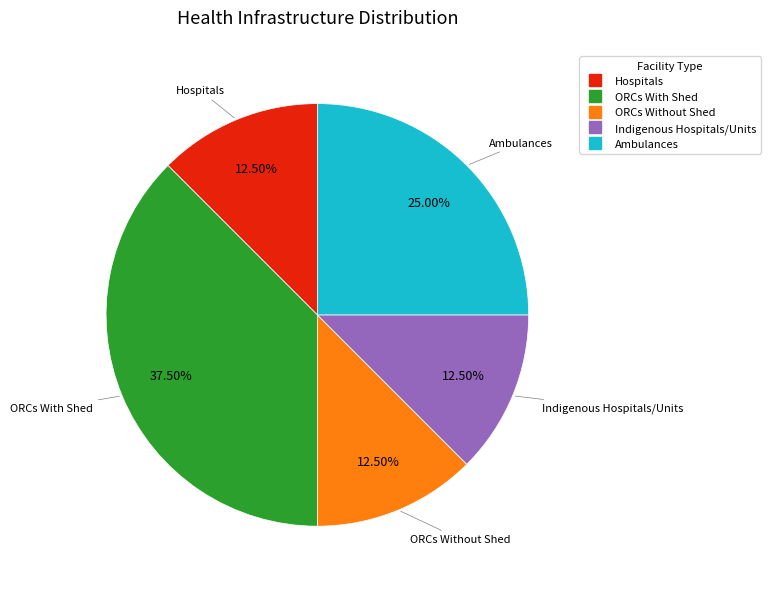

What percentage is the Ambulances slice, to the nearest percent?

25%